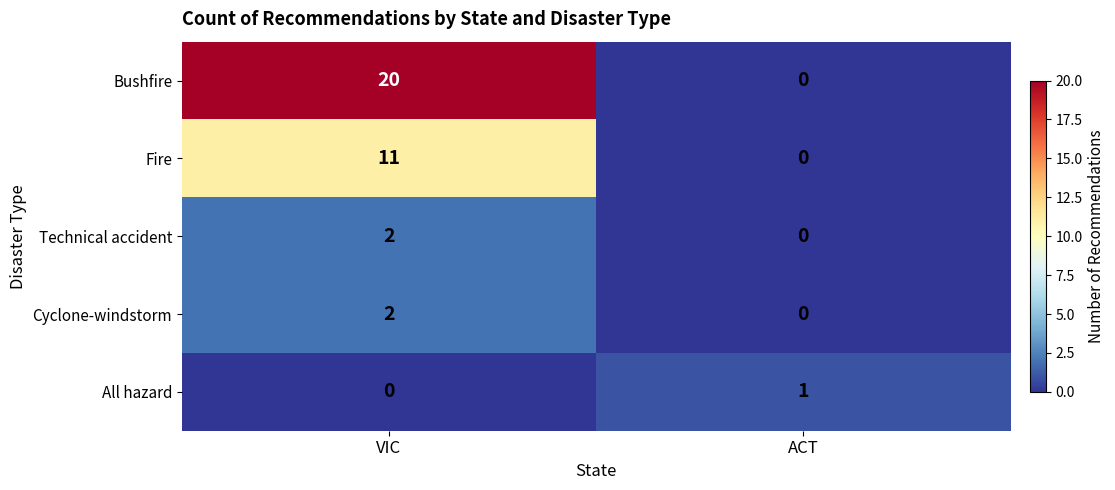

Is it true that Bushfire equals 0 at ACT?

True